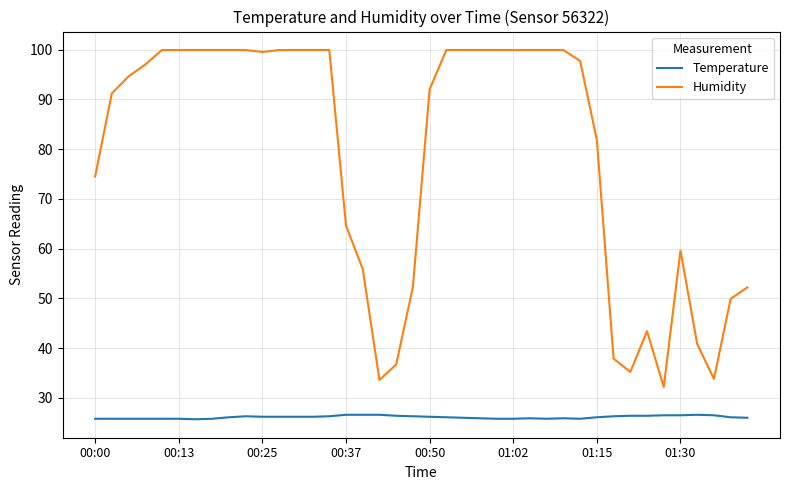

True or false: Temperature has more than 1 points higher than both neighbors.

True